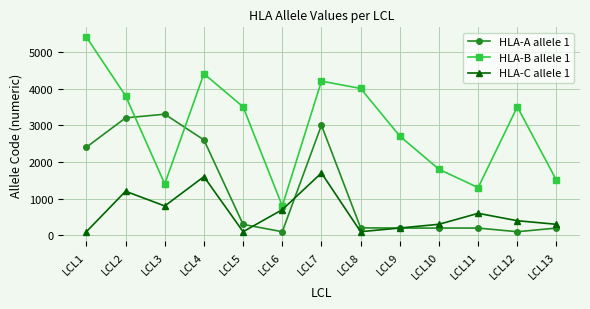

Where is the first local maximum for HLA-B allele 1?

LCL4